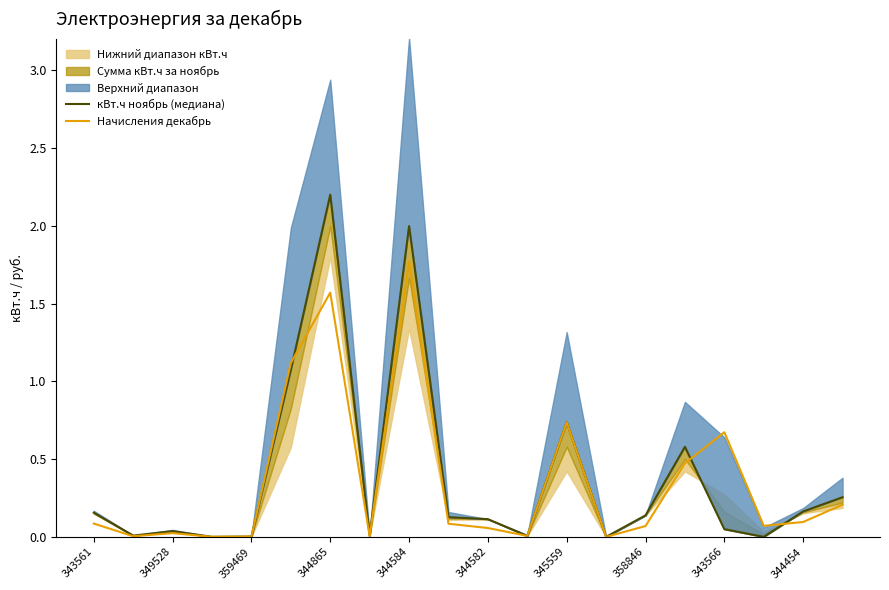

Is it true that Начисления декабрь equals 0.1 at 358846?

True